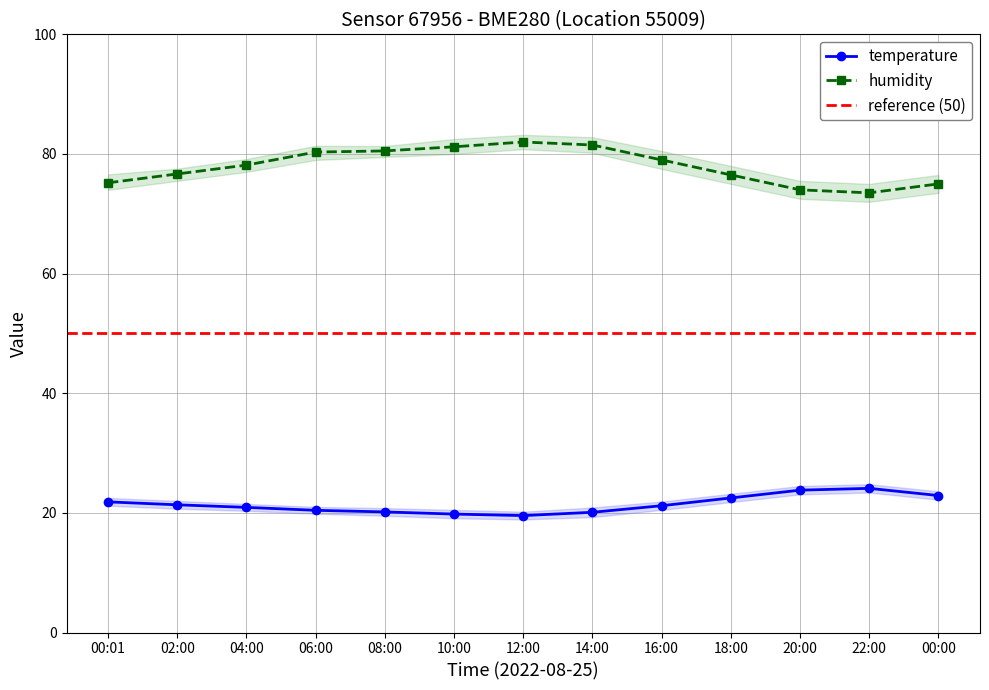

What is the sum of all humidity values?

1013.5